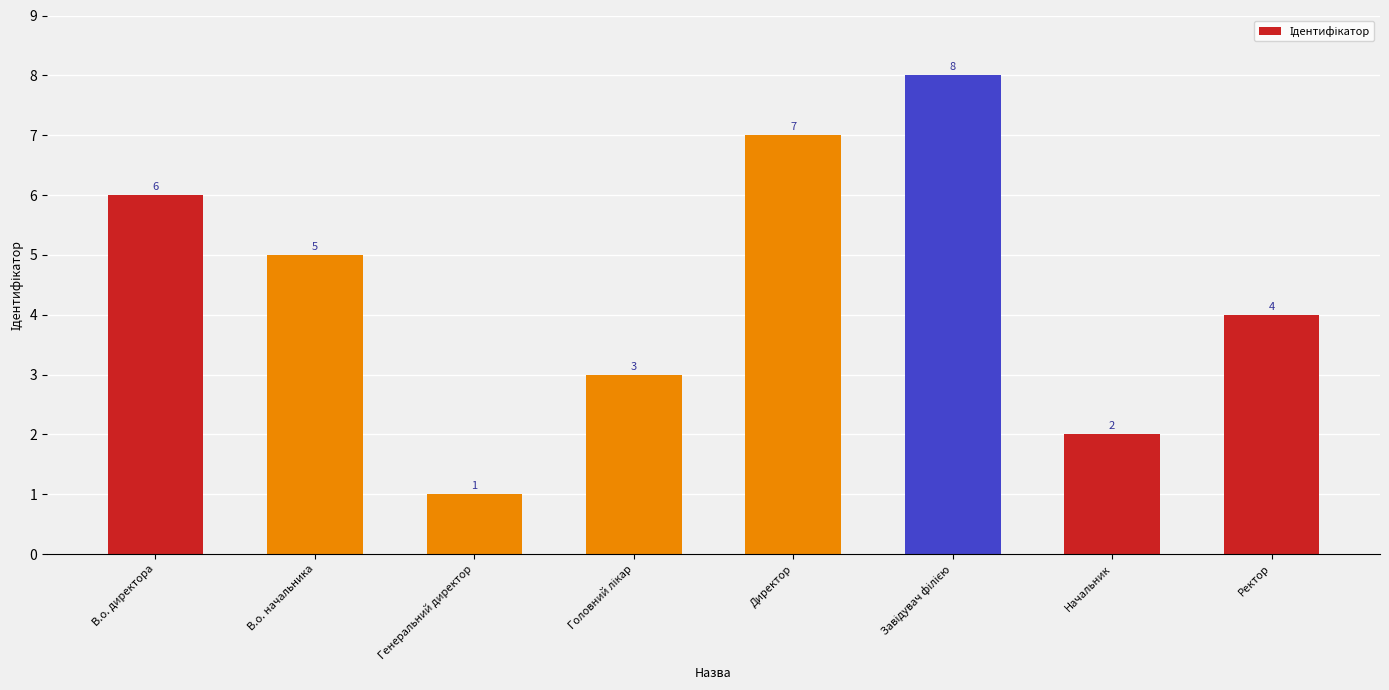

At which category does the chart reach its minimum across all series?

Генеральний директор